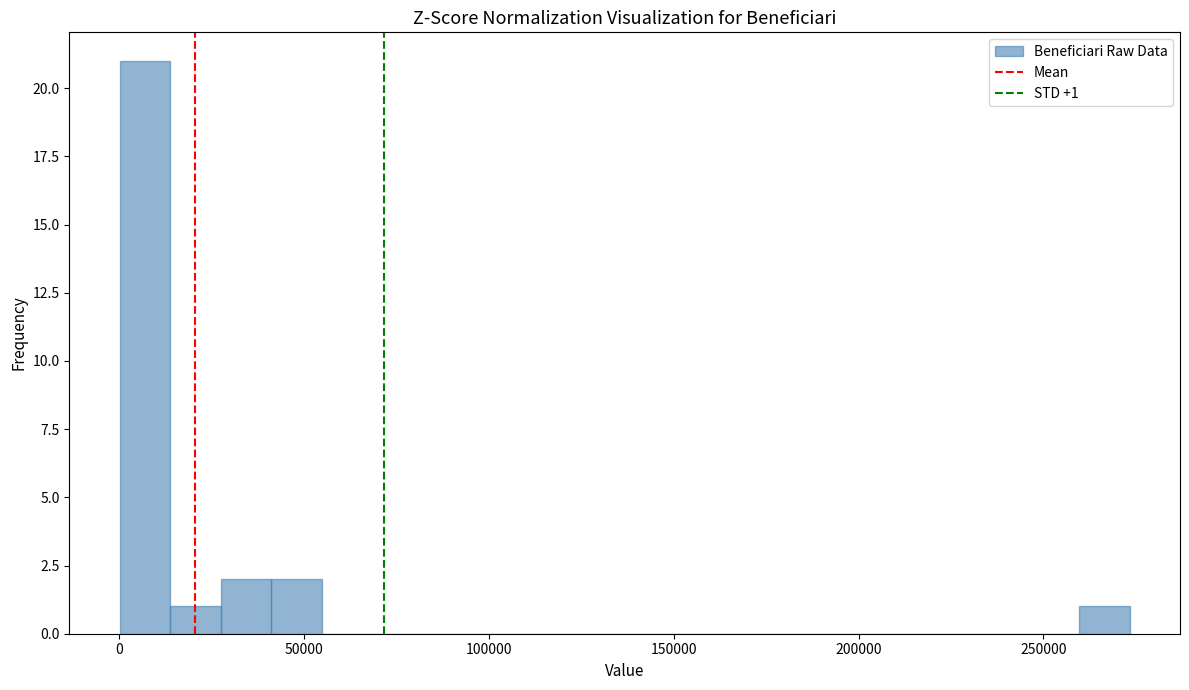

Around what value on the x-axis is the tallest bar? Give the approximate position of its centre, as read against the axis.

5000